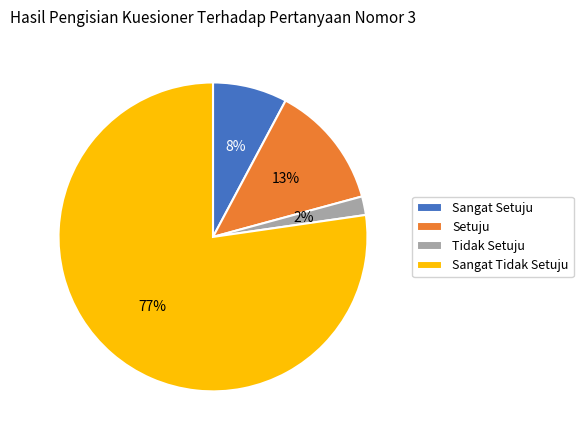

To the nearest percent, what portion does Sangat Setuju represent?

8%